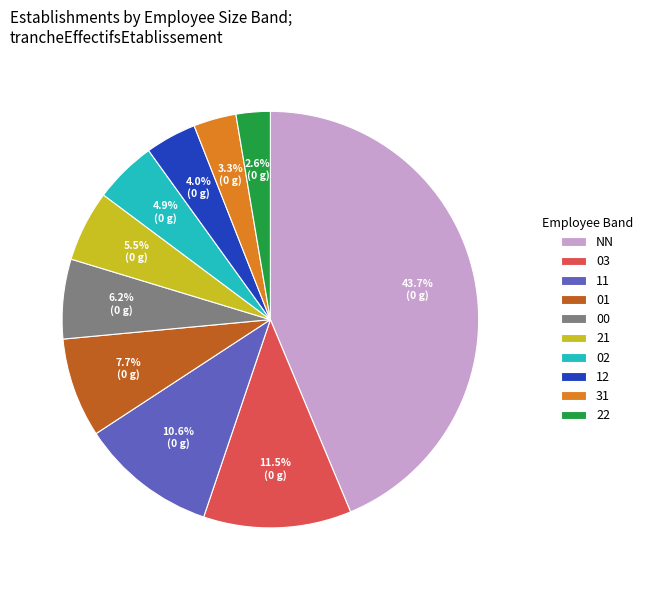

Which slice is the largest?

NN